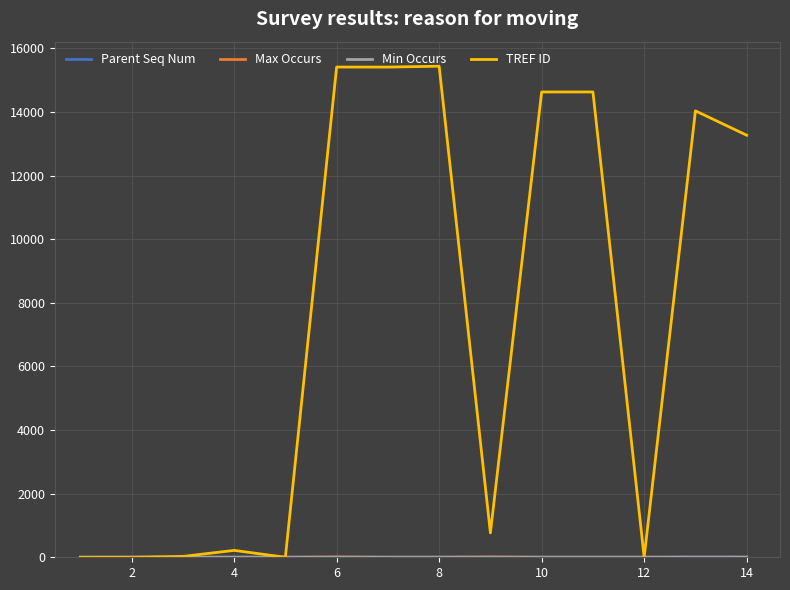

Is this an area chart (filled region under the line)?

No